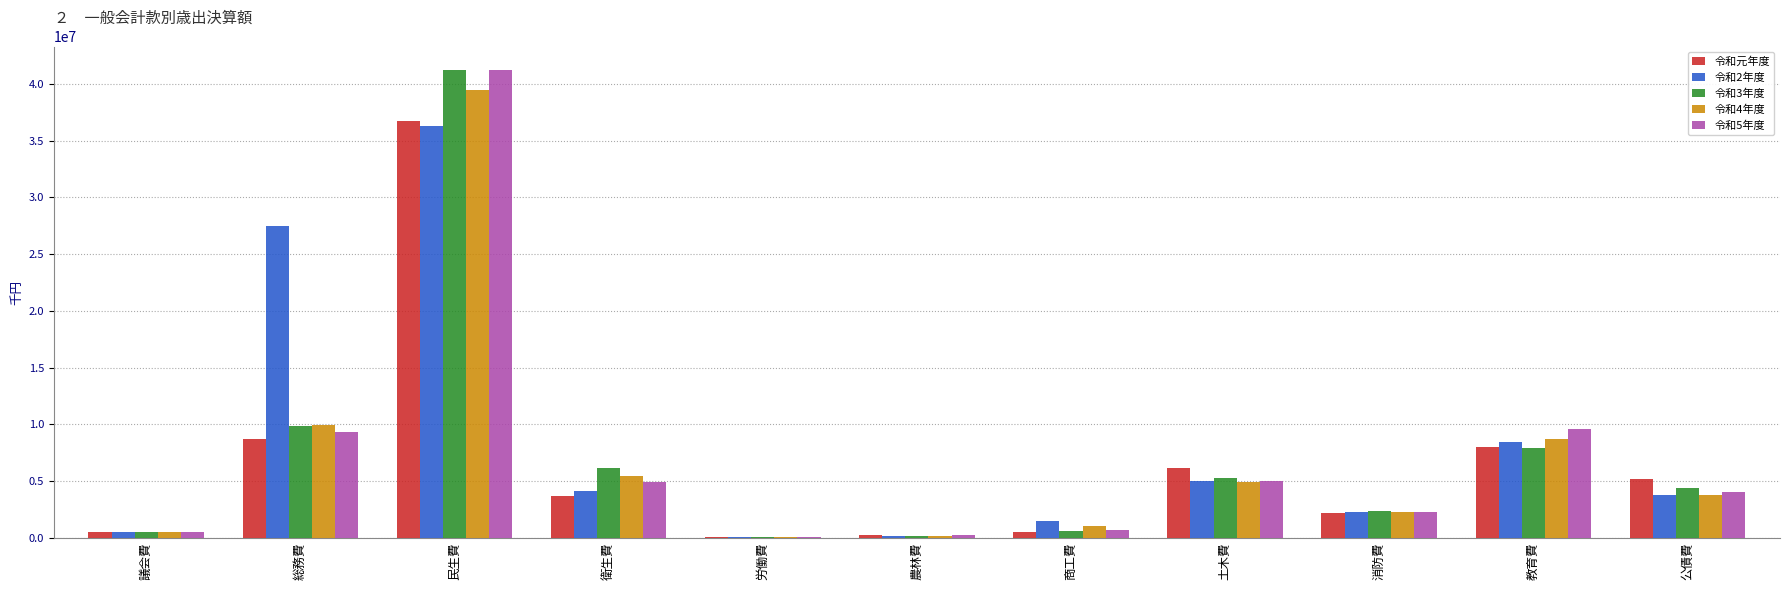

Are the bars horizontal?

No